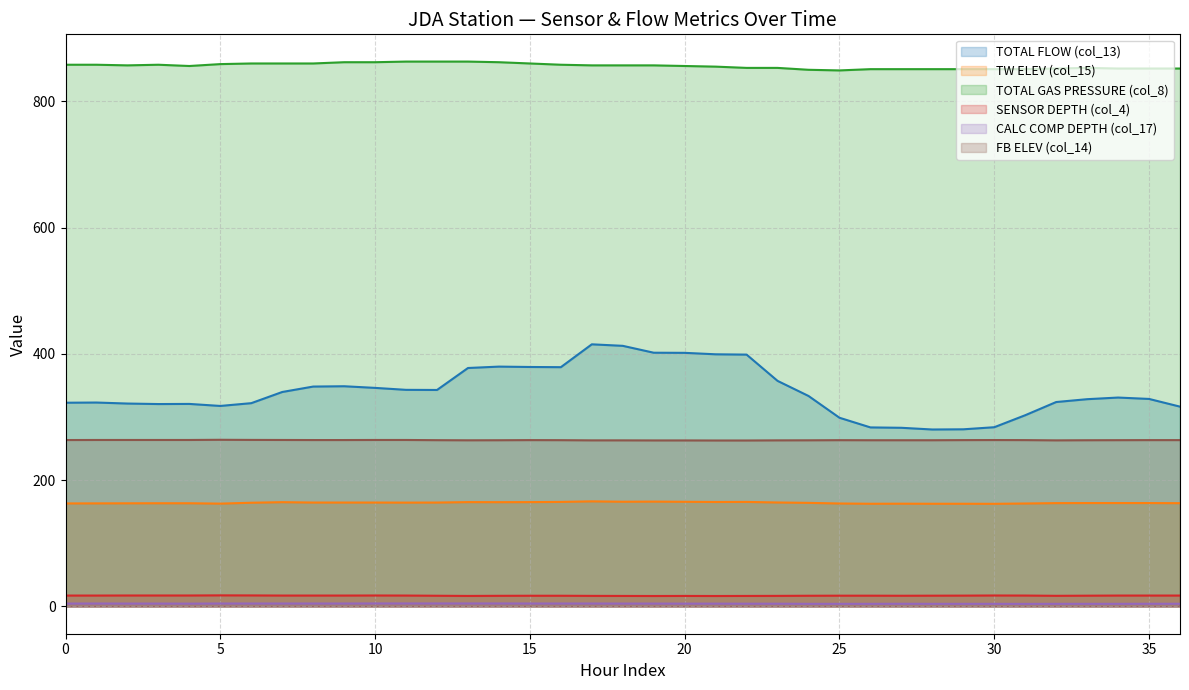

Is the value of TW ELEV (col_15) at 29 greater than the value of TOTAL GAS PRESSURE (col_8) at 30?

No